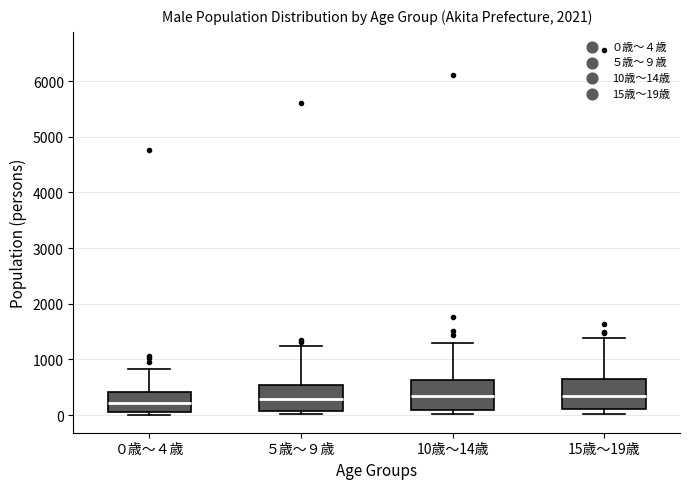

Where does the upper whisker of the box for ５歳～９歳 end on the y-axis? The values are not printed on the chart, so give them approximately, as read against the axis.

1200